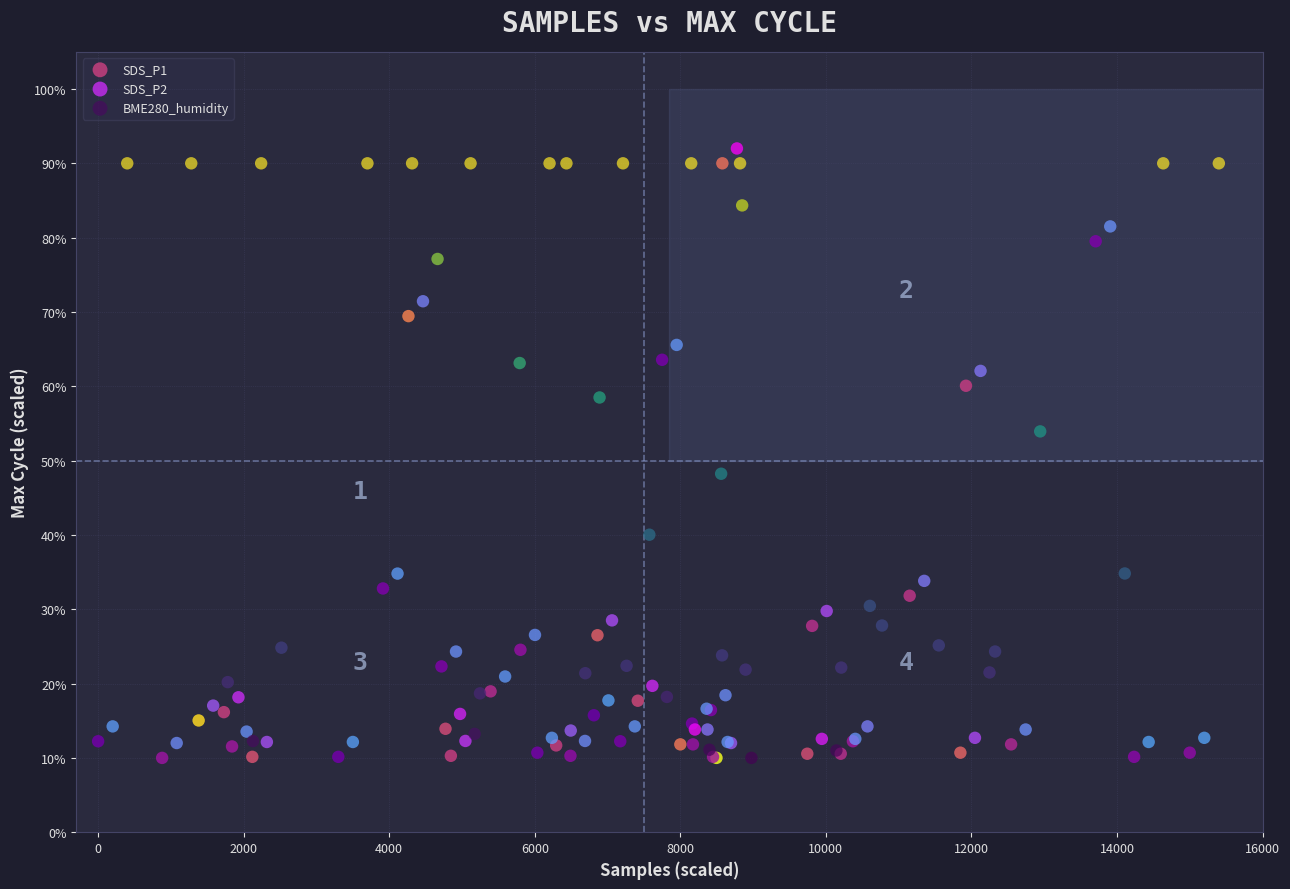

Which series contains the highest Y value?

SDS_P2